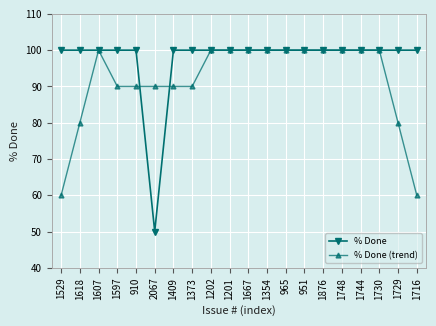

What is the difference between the maximum and minimum values in the % Done (trend) series?

40